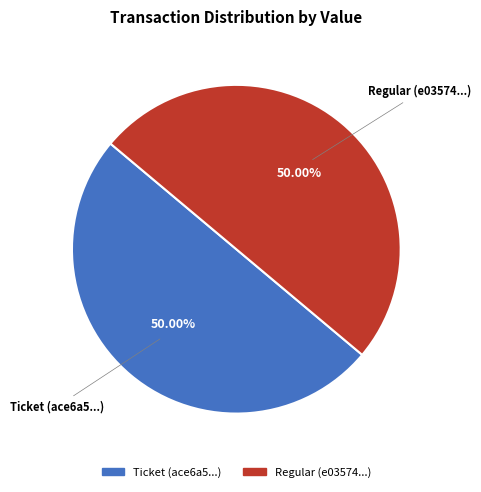

How many slices are in this pie chart?

2